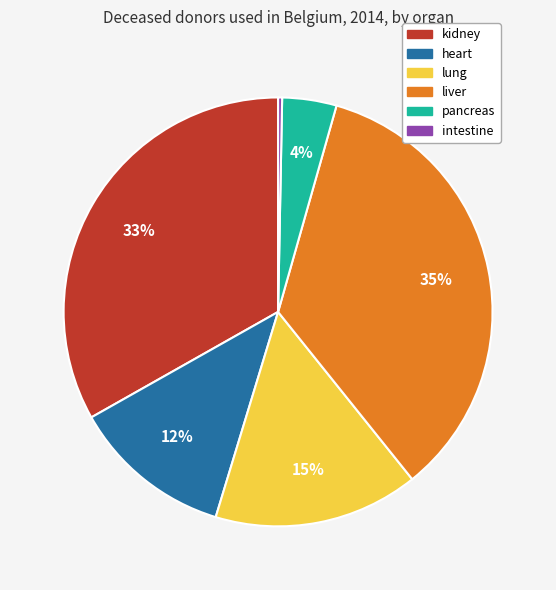

How many slices are in this pie chart?

6